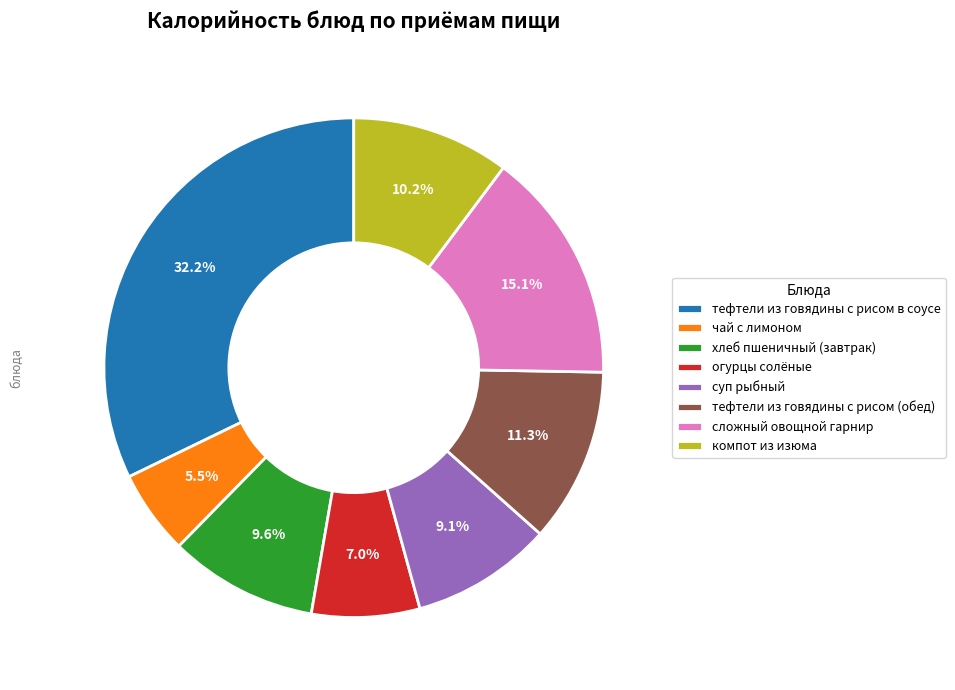

Does тефтели из говядины с рисом (обед) represent more than half of the total?

No